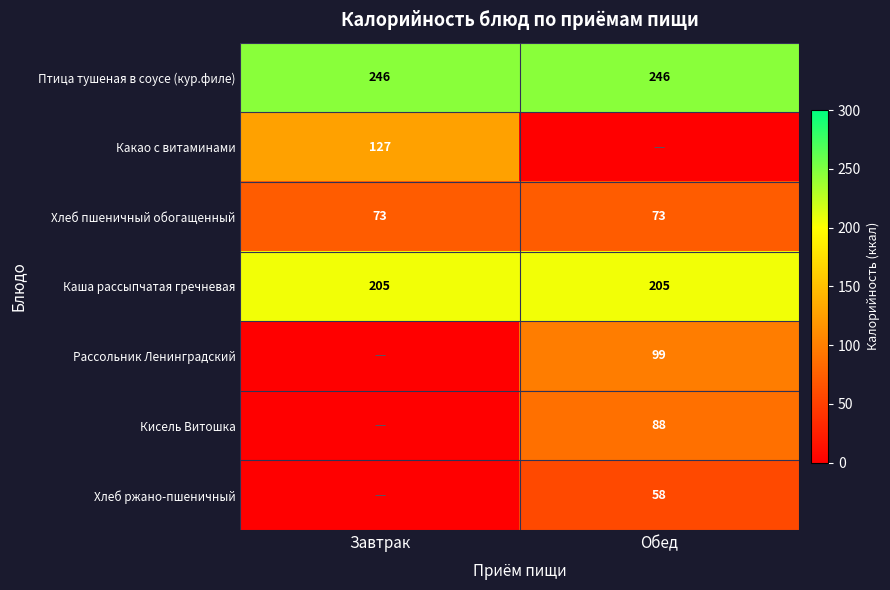

The value of Каша рассыпчатая гречневая at Обед is 357. True or false?

False